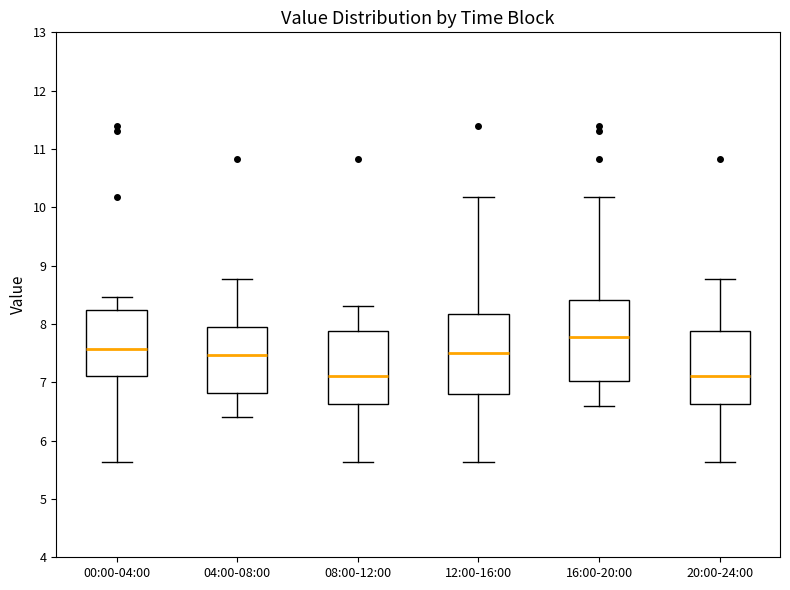

Reading left to right, transcribe this box plot: for each box, give where its median line is, the range the box spans, and where its two whiskers end, as read against the y-axis. The values are not printed on the chart, so give them approximately, as read against the axis.

00:00-04:00: median 7.6, box 7.1 to 8.2, whiskers 5.6 to 8.5
04:00-08:00: median 7.5, box 6.8 to 7.9, whiskers 6.4 to 8.8
08:00-12:00: median 7.1, box 6.6 to 7.9, whiskers 5.6 to 8.3
12:00-16:00: median 7.5, box 6.8 to 8.2, whiskers 5.6 to 10.2
16:00-20:00: median 7.8, box 7.0 to 8.4, whiskers 6.6 to 10.2
20:00-24:00: median 7.1, box 6.6 to 7.9, whiskers 5.6 to 8.8